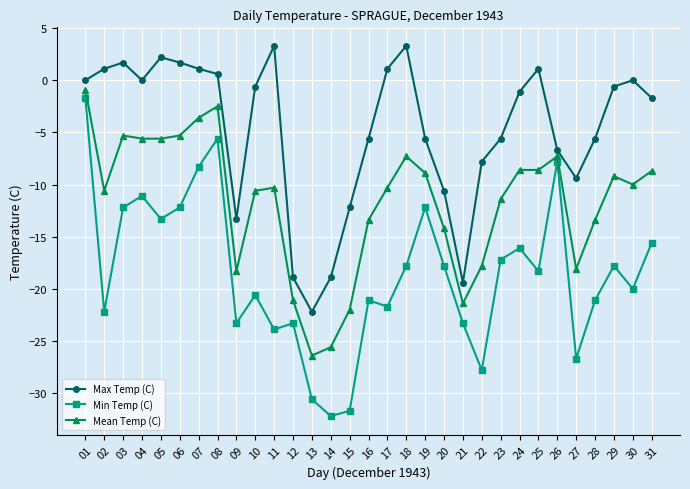

Does the chart display data point markers on the line(s)?

Yes